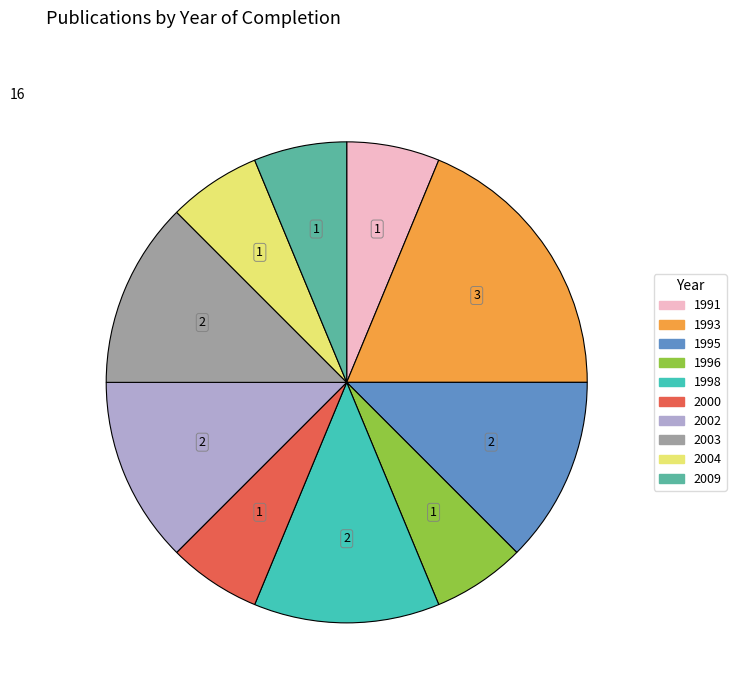

Count the number of slices in the pie.

10